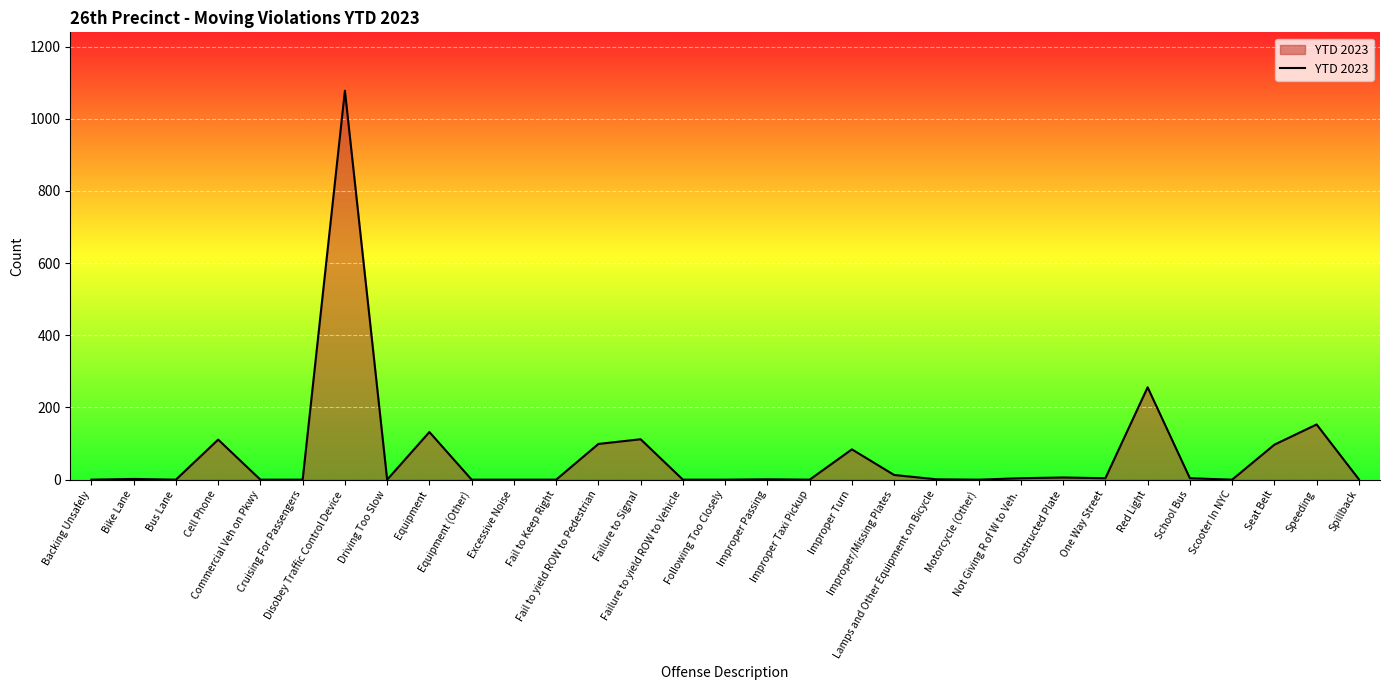

What is the difference between the values at Cell Phone and Fail to Keep Right?

111